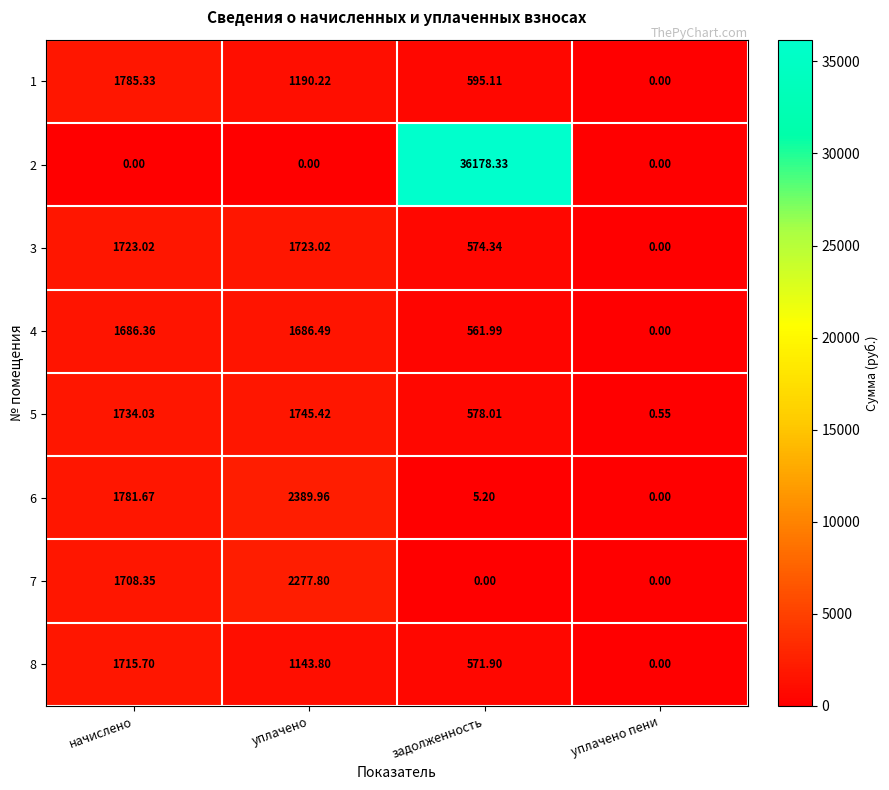

At which label does 2 reach its peak?

задолженность